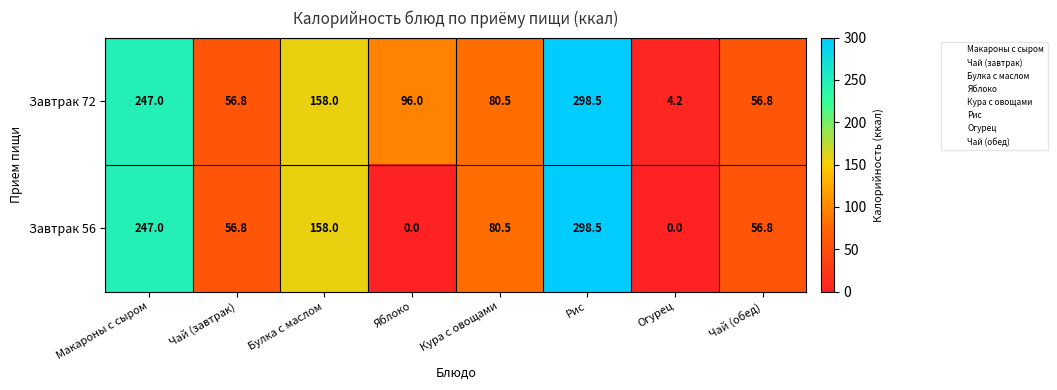

What is the spread (max minus min) of values at Огурец?

4.2